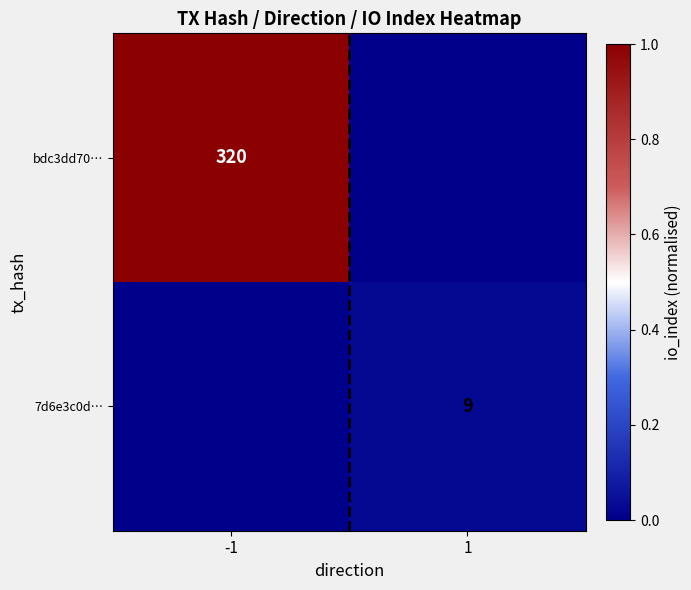

The bdc3dd70… series shows 320 at -1. True or false?

True